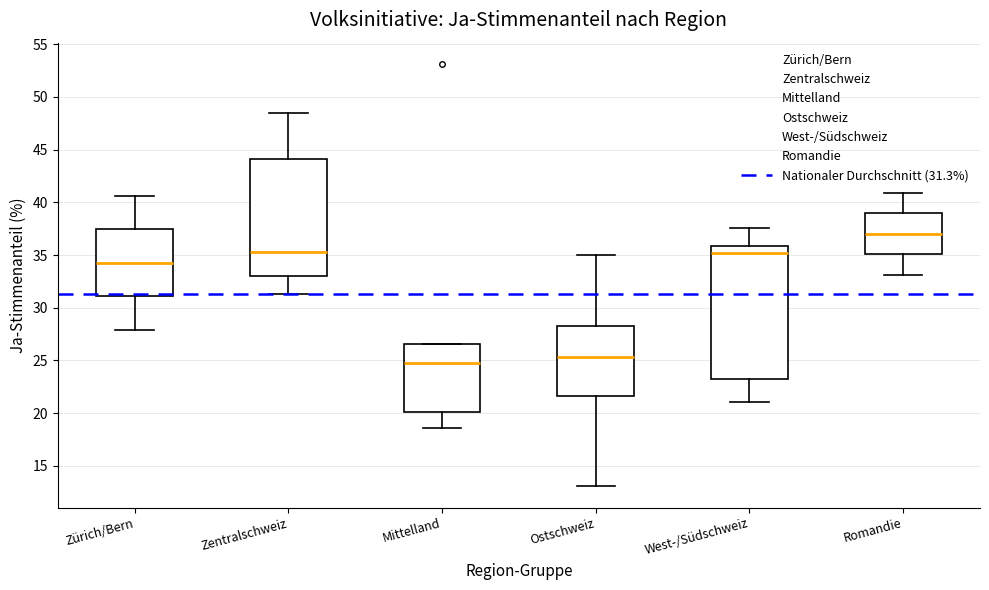

Which box is the tallest, from its lower edge to its upper edge?

West-/Südschweiz